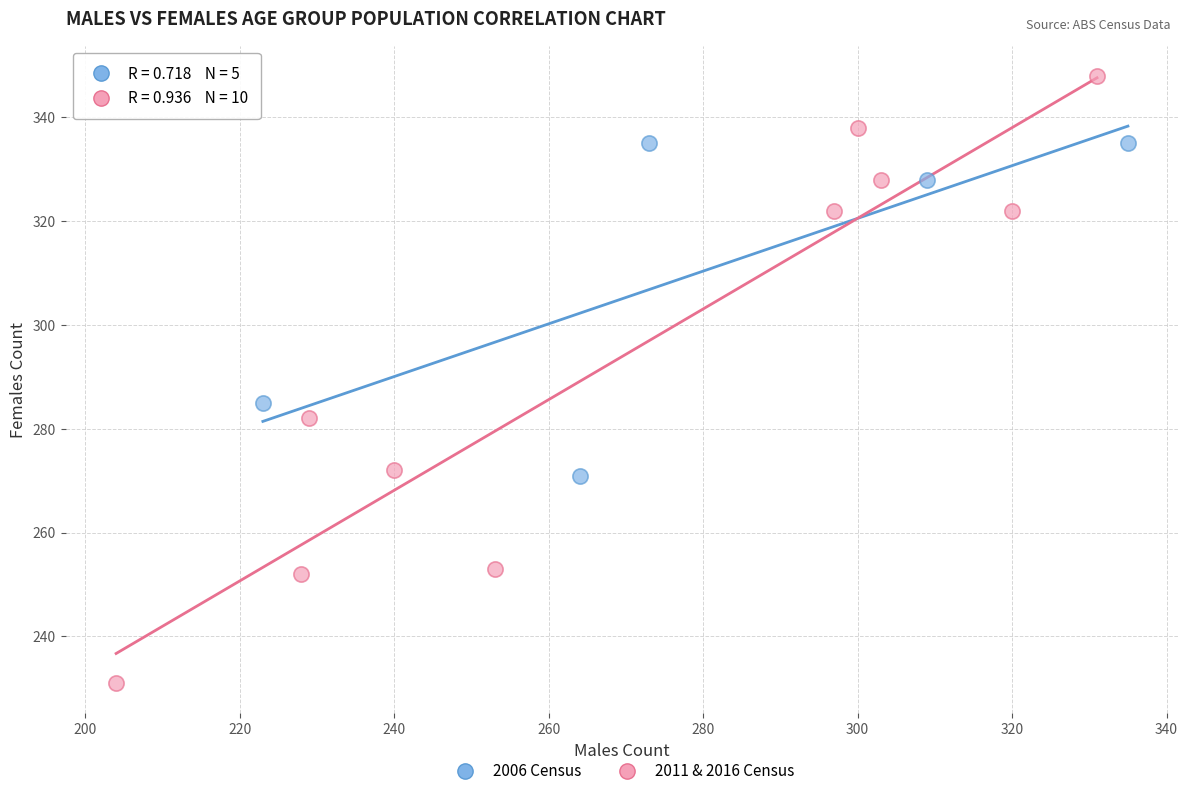

Which series has the widest spread of Y values?

2011 & 2016 Census